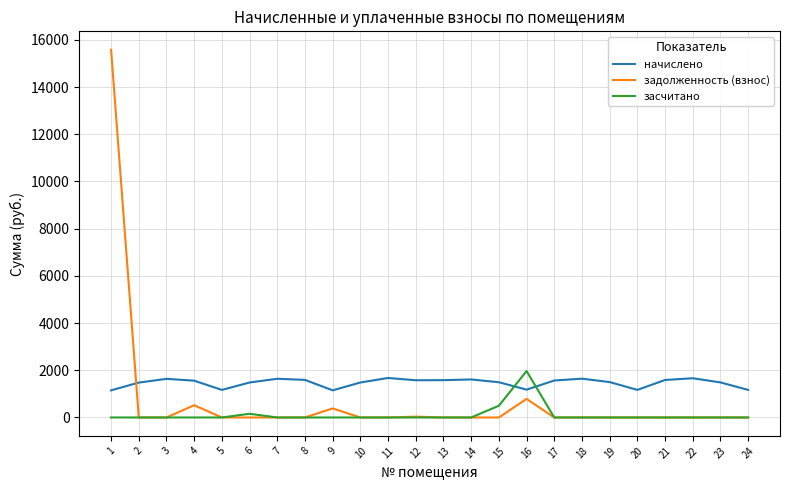

After their last crossing, which series has the higher values: засчитано or начислено?

начислено